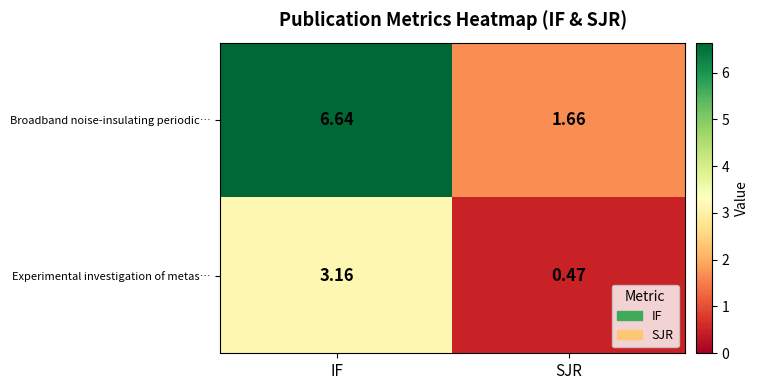

Which series has the widest spread of values?

Broadband noise-insulating periodic…